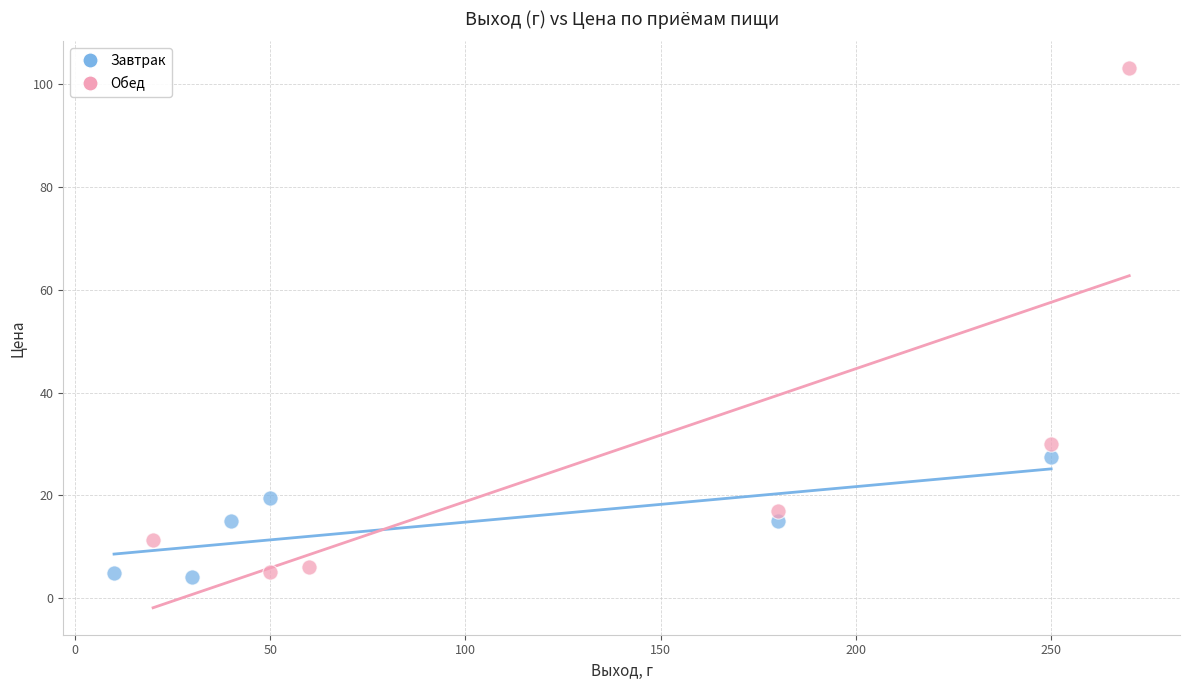

What are all the series names shown in the legend?

Завтрак, Обед